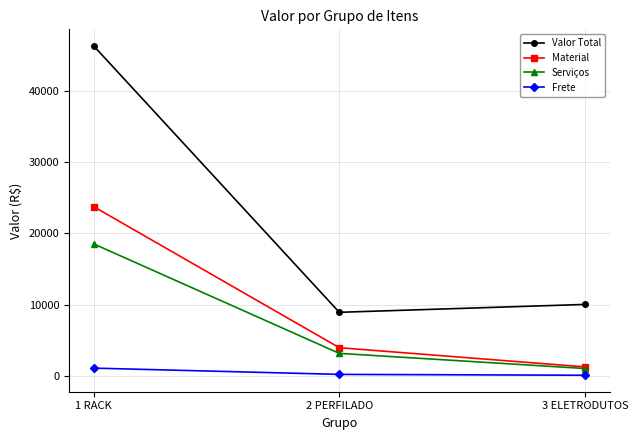

Rank the series by their maximum value, from lowest to highest.

Frete, Serviços, Material, Valor Total